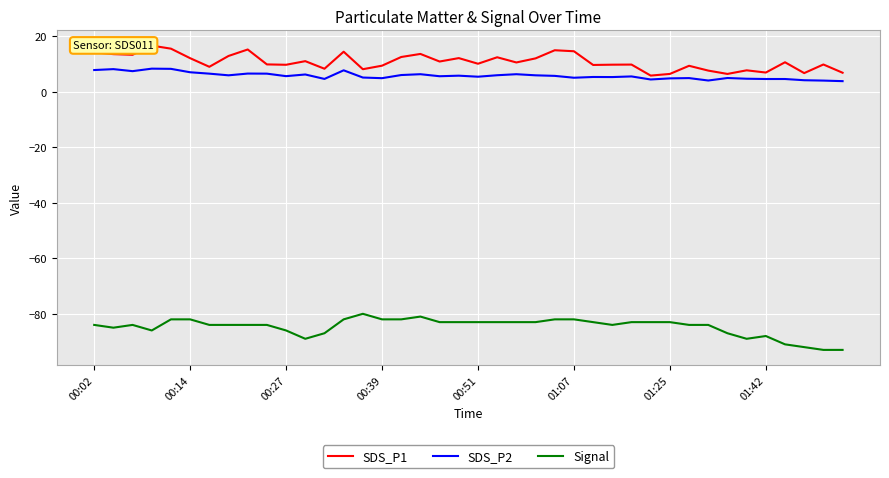

True or false: Signal and SDS_P2 cross at least once.

False